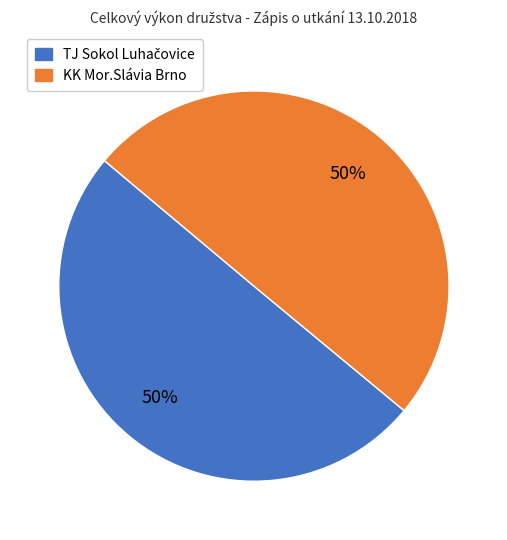

Is it true that KK Mor.Slávia Brno is 41% of the pie?

False